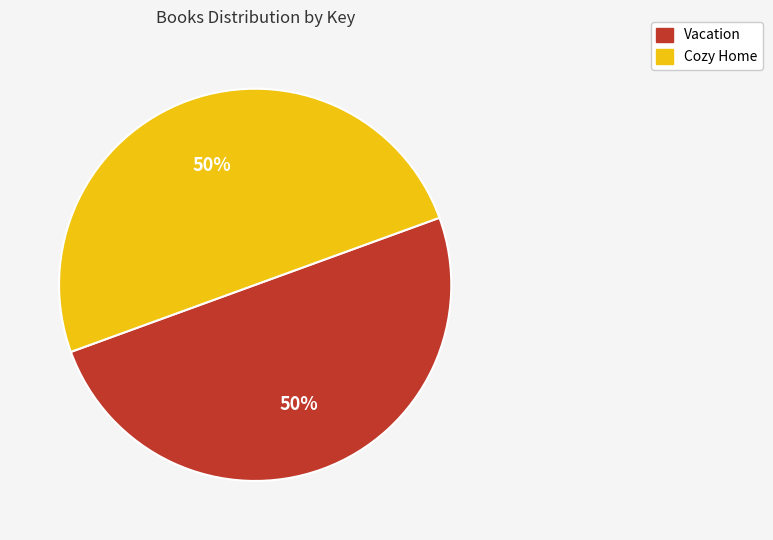

Combined, do Cozy Home and Vacation account for over 50%?

Yes